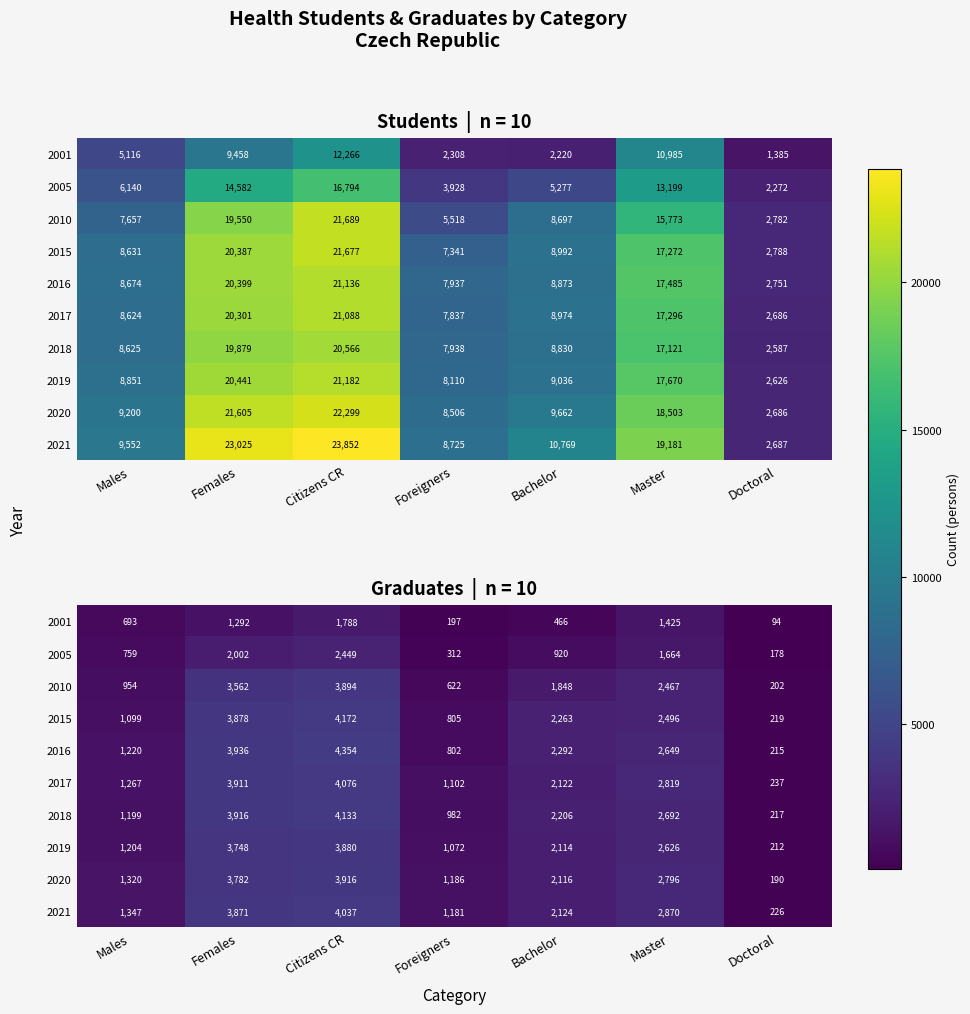

Which category has the lowest value across all series?

Doctoral